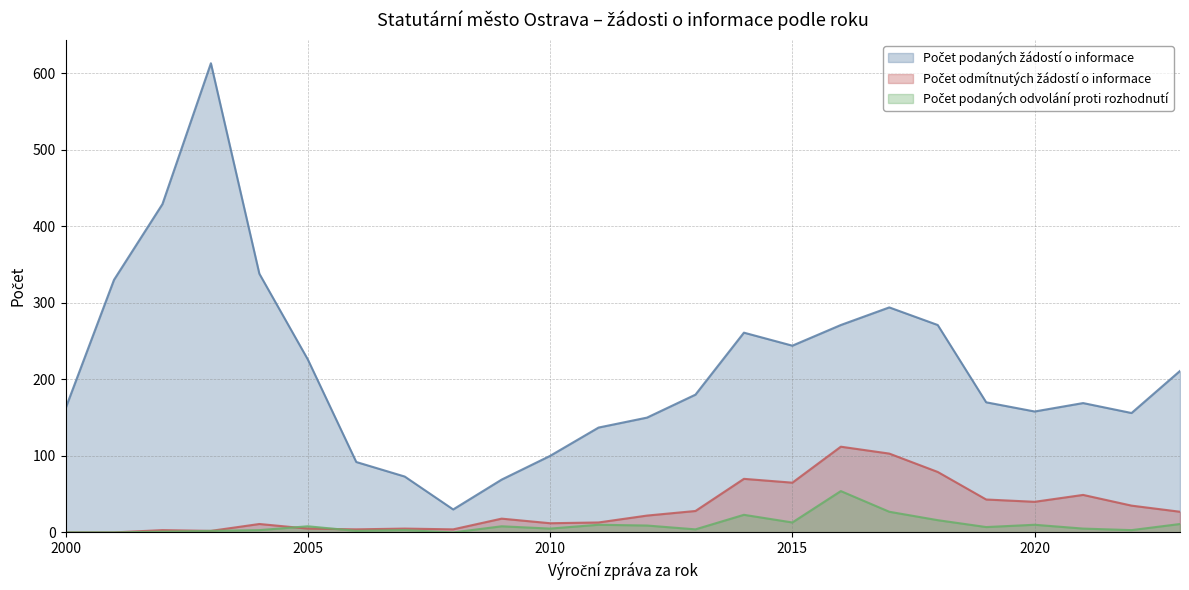

The value of Počet odmítnutých žádostí o informace at 2009 is 18. True or false?

True